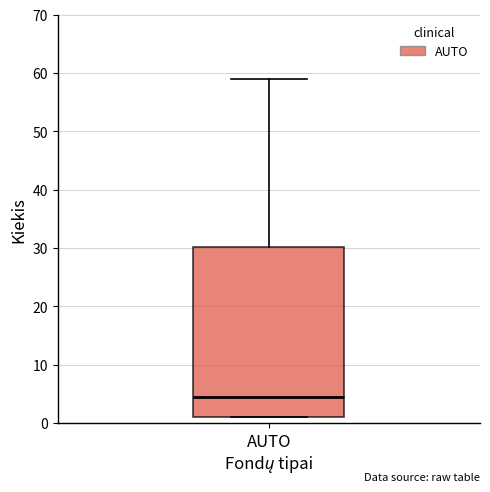

Where is the lower edge of the box for AUTO on the y-axis? The values are not printed on the chart, so give them approximately, as read against the axis.

1